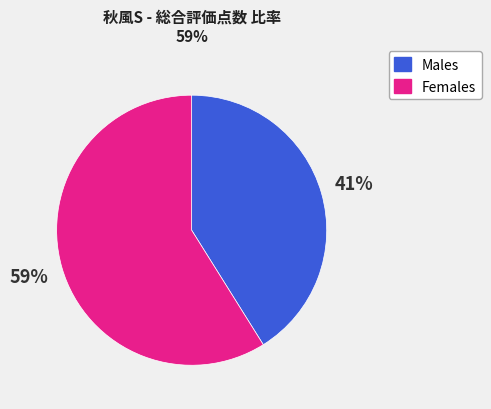

To the nearest percent, what is the difference between the largest and smallest slice percentages?

18%